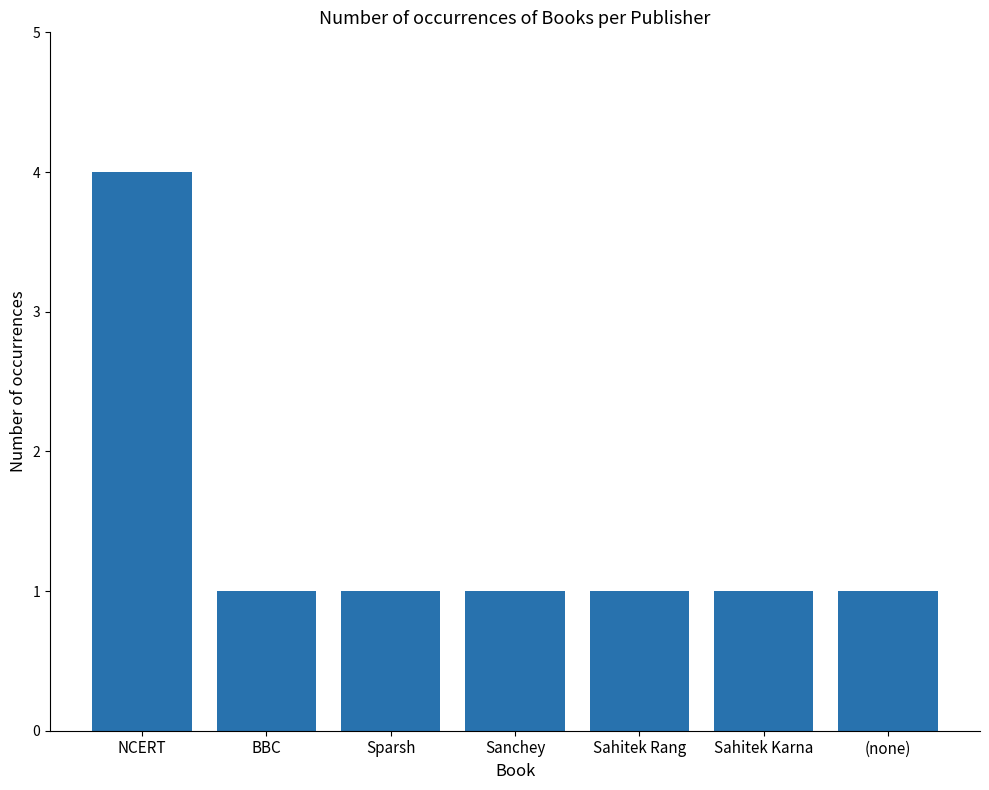

Reading left to right, what are all the values shown in this chart?

NCERT=4	BBC=1	Sparsh=1	Sanchey=1	Sahitek Rang=1	Sahitek Karna=1	(none)=1